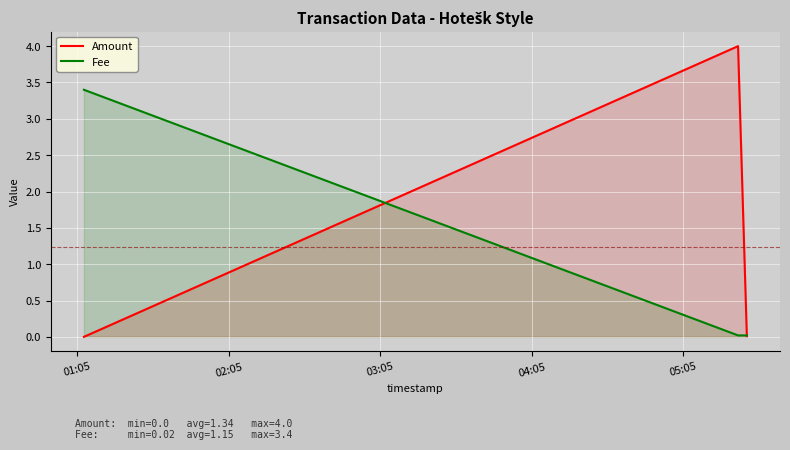

How many series are shown in this chart?

2